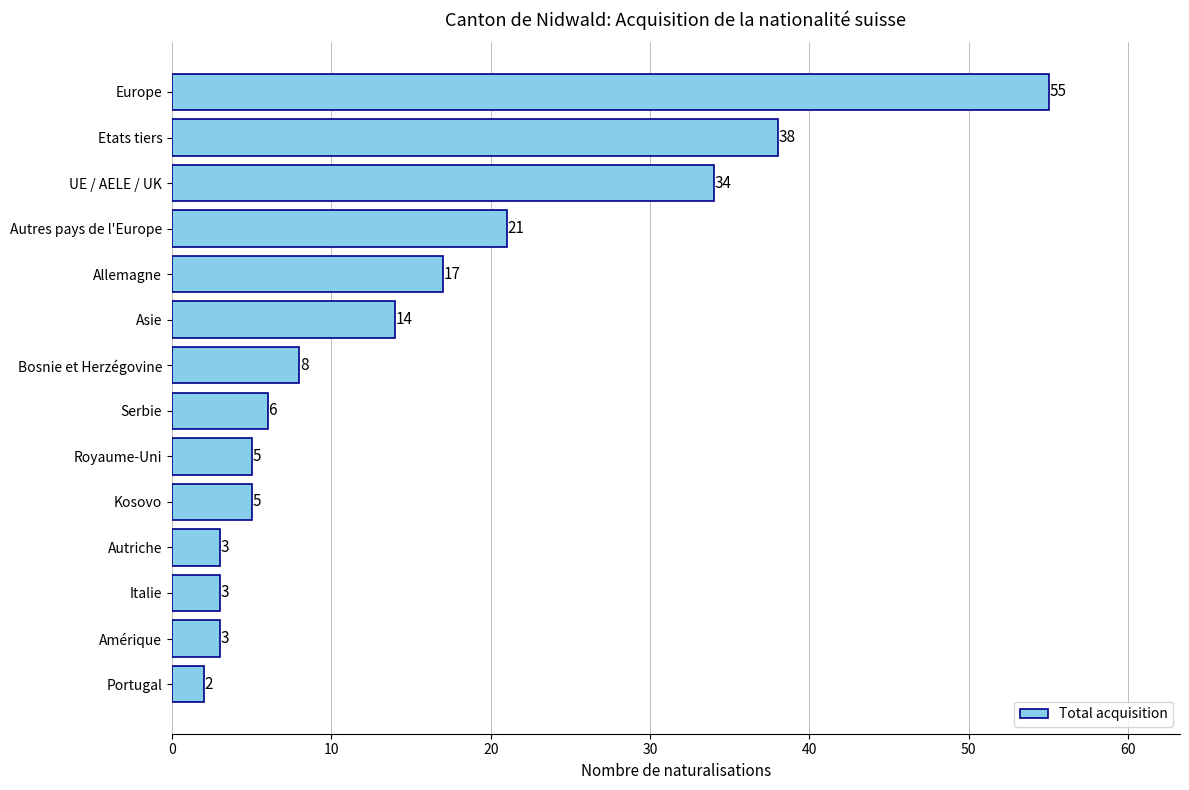

What is the average value?

15